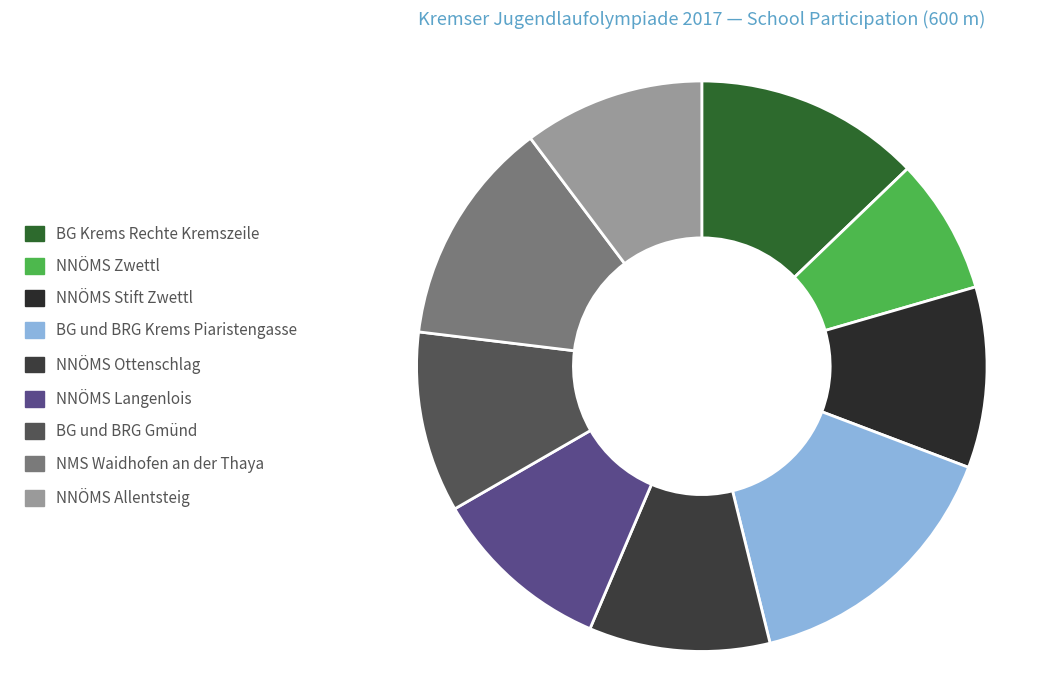

What is the ratio of the value at NNÖMS Zwettl to the value at BG und BRG Gmünd?

0.8